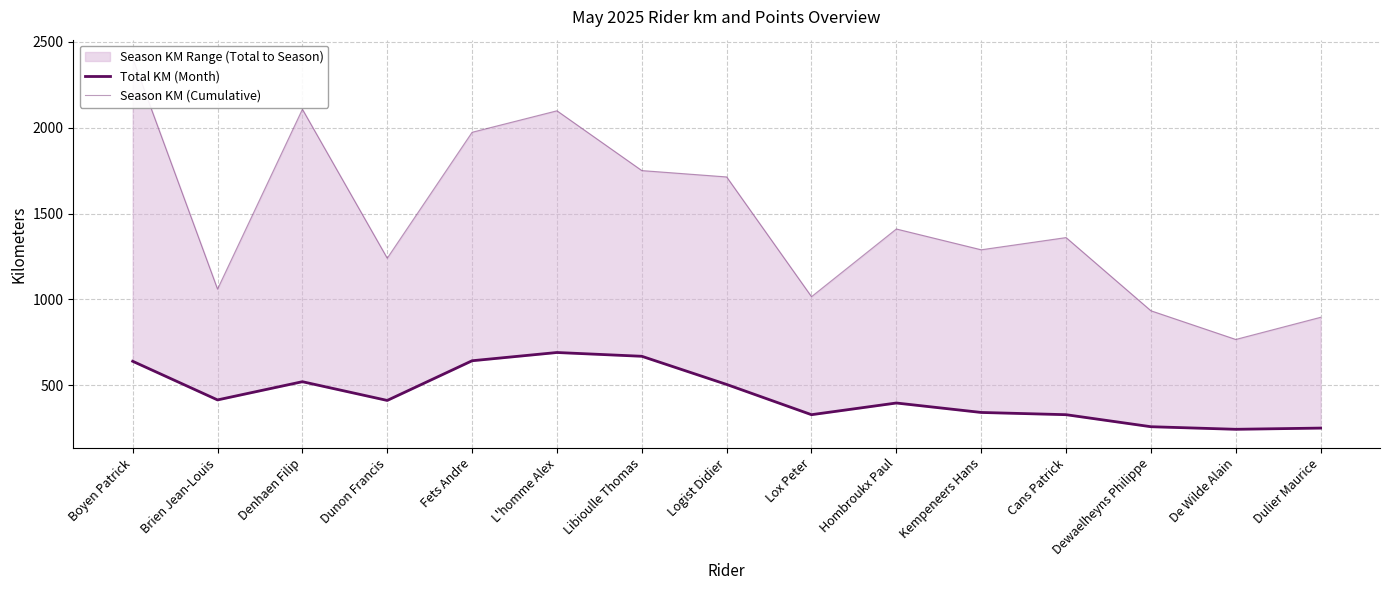

List the labels in order of Total KM (Month) value, largest first.

L'homme Alex, Libioulle Thomas, Fets Andre, Boyen Patrick, Denhaen Filip, Logist Didier, Brien Jean-Louis, Dunon Francis, Hombroukx Paul, Kempeneers Hans, Lox Peter, Cans Patrick, Dewaelheyns Philippe, Dulier Maurice, De Wilde Alain